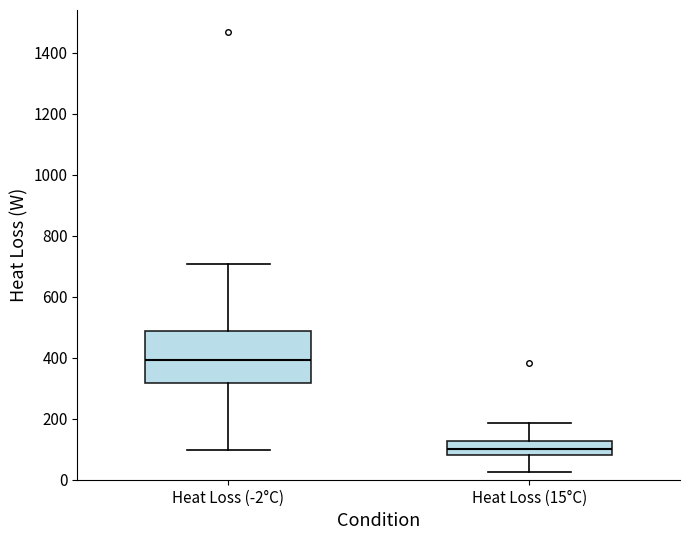

Reading left to right, transcribe this box plot: for each box, give where its median line is, the range the box spans, and where its two whiskers end, as read against the y-axis. The values are not printed on the chart, so give them approximately, as read against the axis.

Heat Loss (-2°C): median 400, box 320 to 480, whiskers 100 to 700
Heat Loss (15°C): median 100, box 80 to 120, whiskers 20 to 180